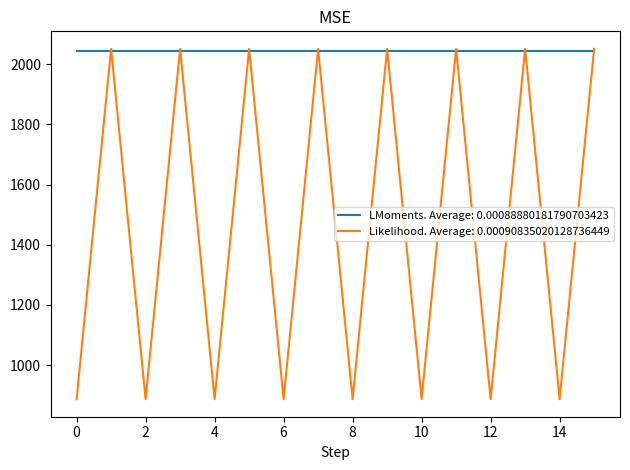

Which series has the largest range (max minus min)?

Likelihood. Average: 0.00090835020128736449